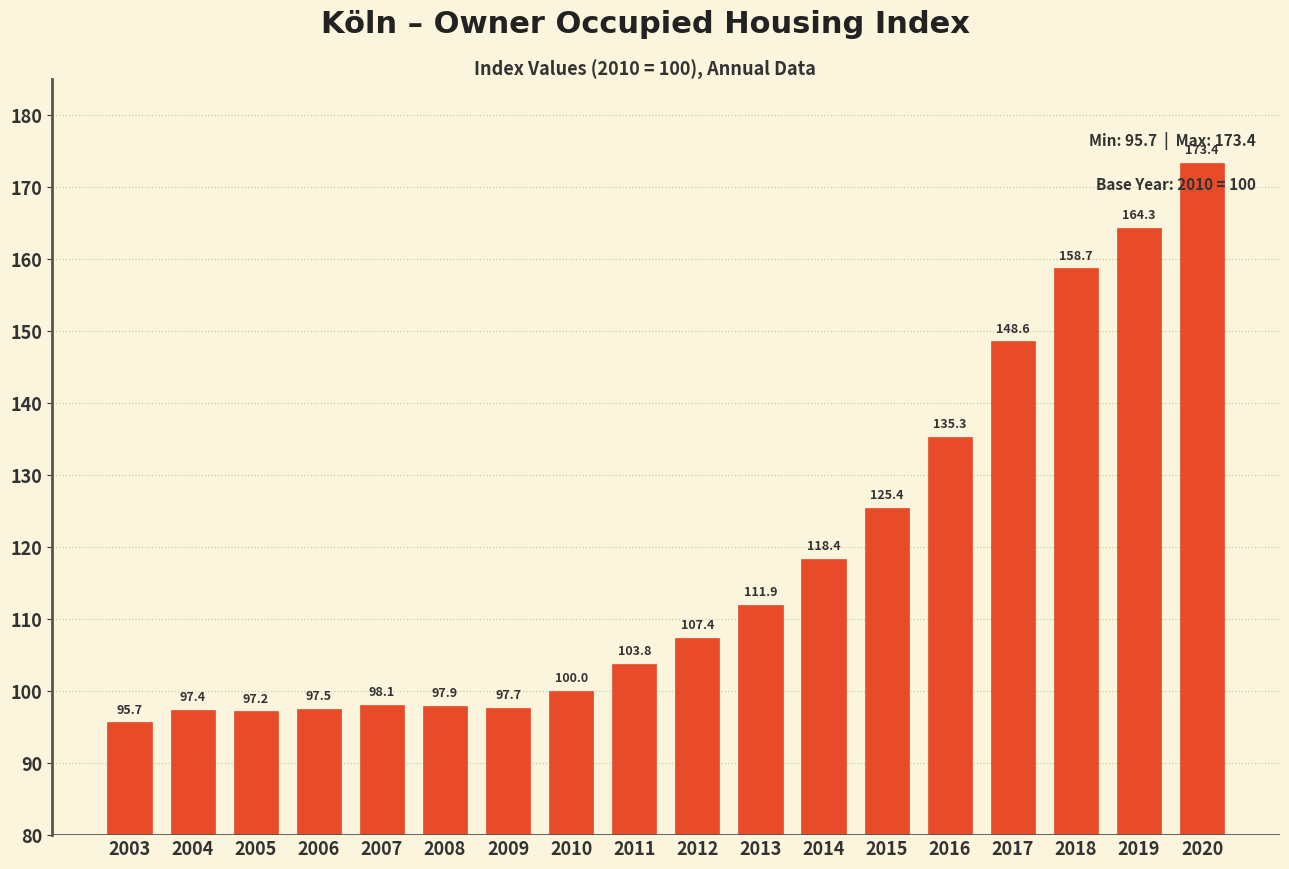

Reading right to left, list all the values displayed in this chart.

173.4	164.3	158.7	148.6	135.3	125.4	118.4	111.9	107.4	103.8	100.0	97.7	97.9	98.1	97.5	97.2	97.4	95.7